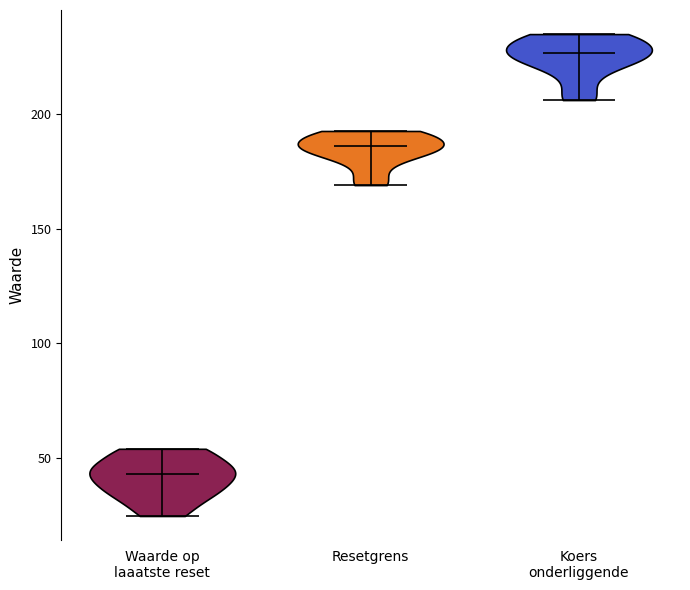

What is the highest point the violin for Koers onderliggende reaches on the y-axis? The values are not printed on the chart, so give them approximately, as read against the axis.

235